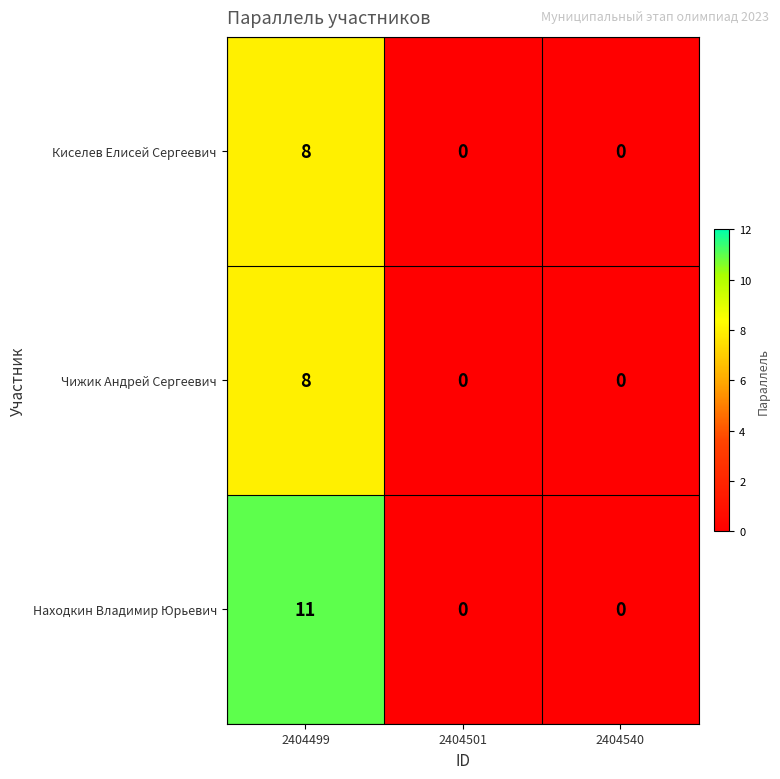

Which series has the largest total across all categories?

Находкин Владимир Юрьевич